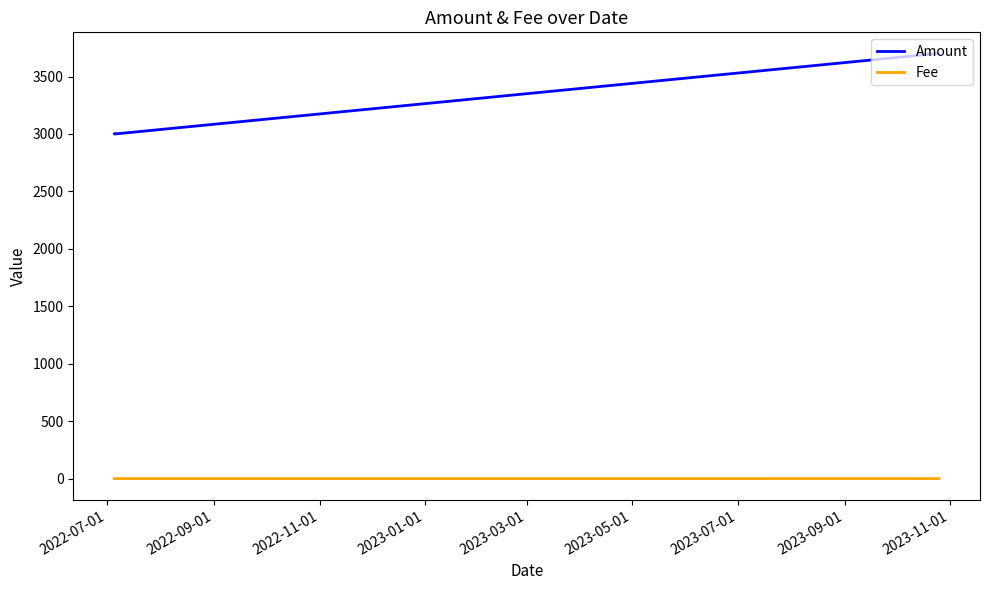

True or false: Fee and Amount cross at least once.

False